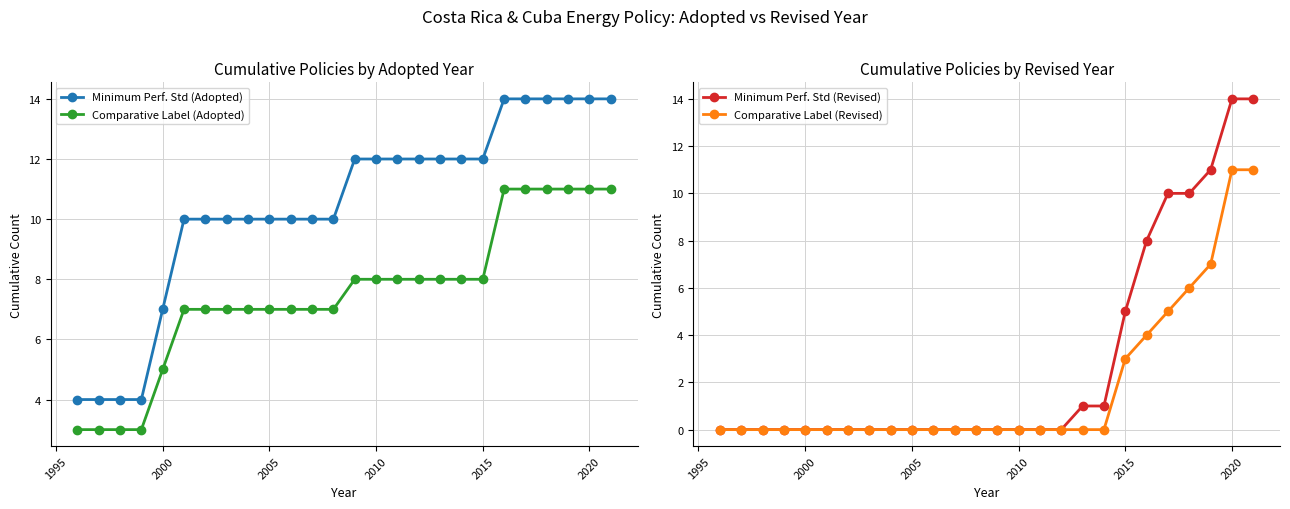

What is the minimum value for Minimum Perf. Std (Adopted)?

4